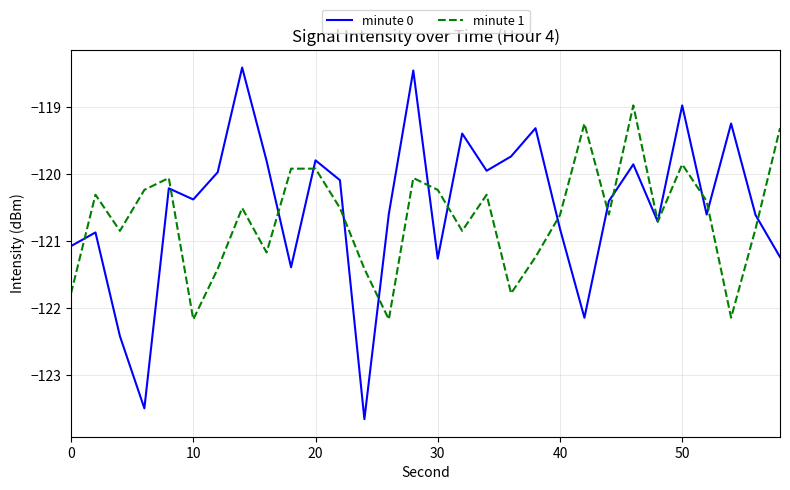

What is the lowest value of the minute 1 series?

-122.2